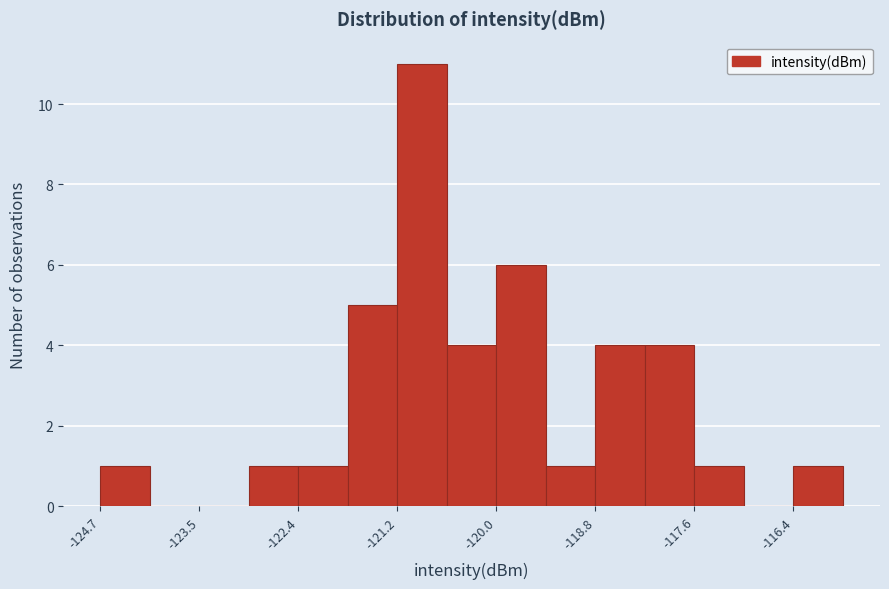

Around what value on the x-axis is the tallest bar? Give the approximate position of its centre, as read against the axis.

-120.8